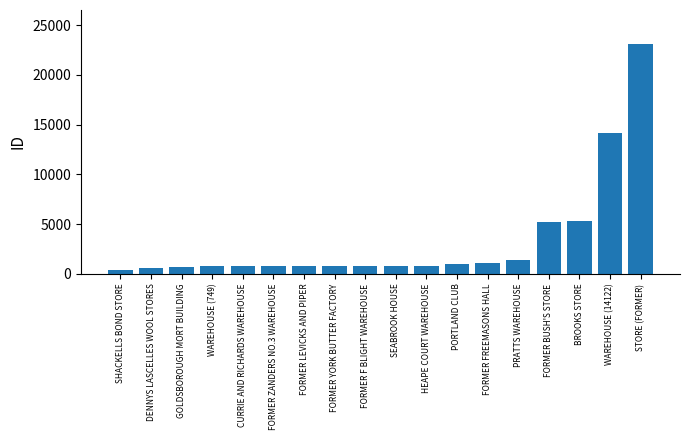

What is the sum of the values at PORTLAND CLUB and FORMER BUSH'S STORE?

6185